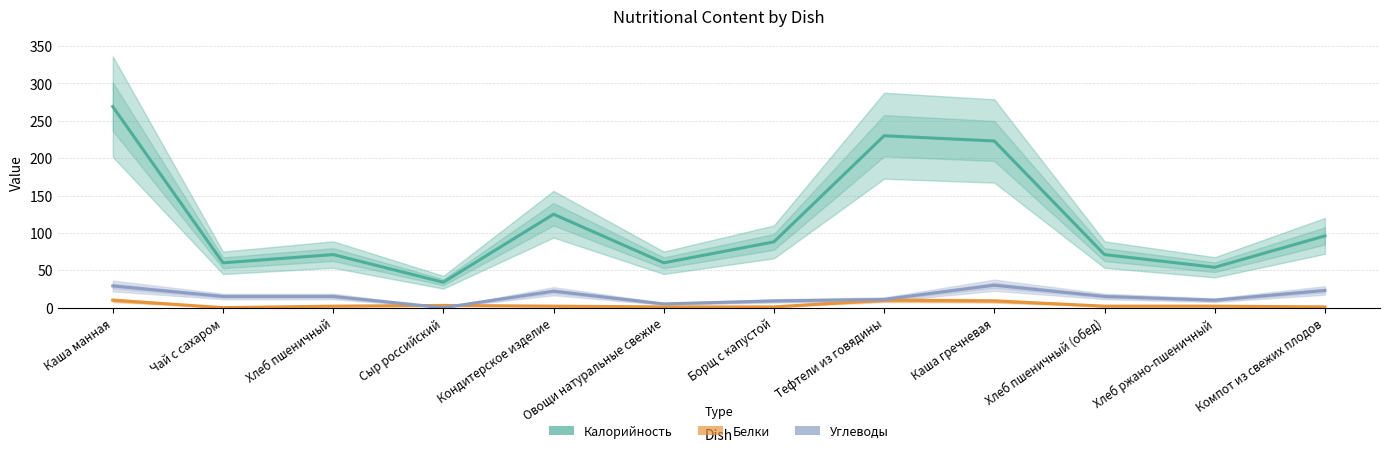

What is the difference between the highest and lowest values at Хлеб пшеничный (обед)?

69